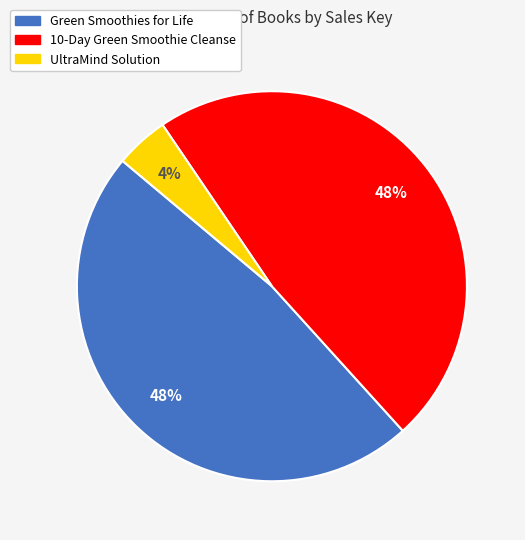

To the nearest percent, what is the average slice percentage?

33%